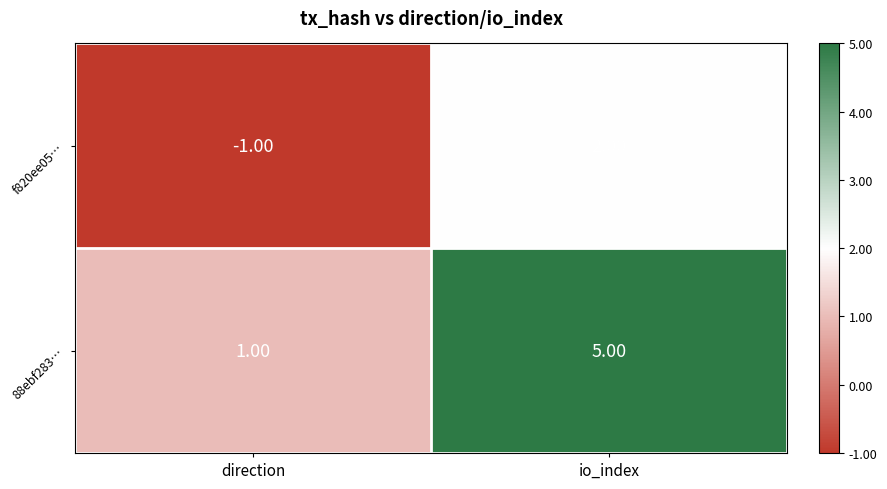

Is the value of f820ee05… at direction greater than the value of 88ebf283… at io_index?

No